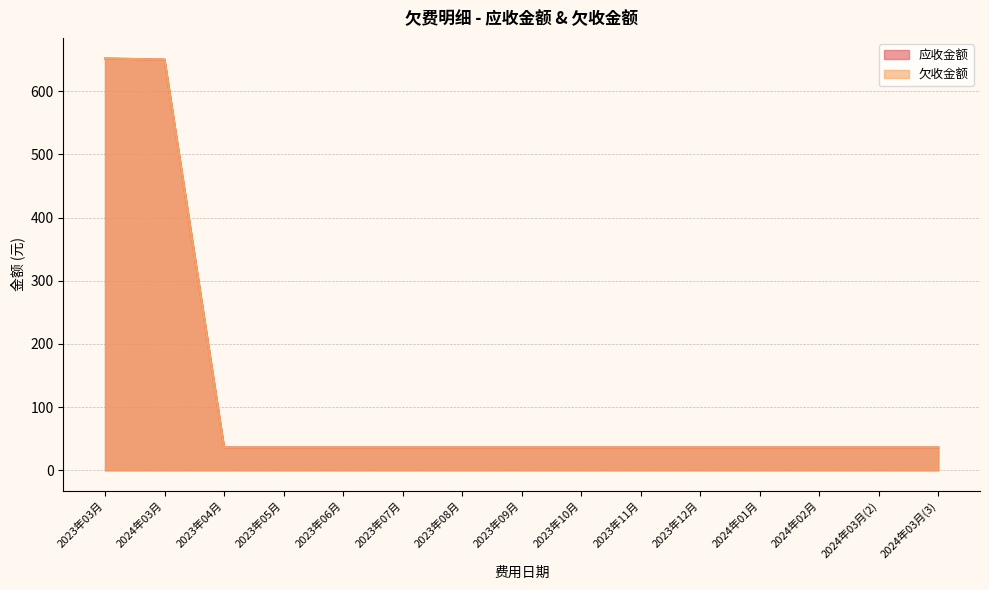

Reading right to left, transcribe all the data shown in this chart.

应收金额: 36.1	36.1	36.1	36.1	36.1	36.1	36.1	36.1	36.1	36.1	36.1	36.1	36.1	650.0	651.8
欠收金额: 36.1	36.1	36.1	36.1	36.1	36.1	36.1	36.1	36.1	36.1	36.1	36.1	36.1	650.0	651.8